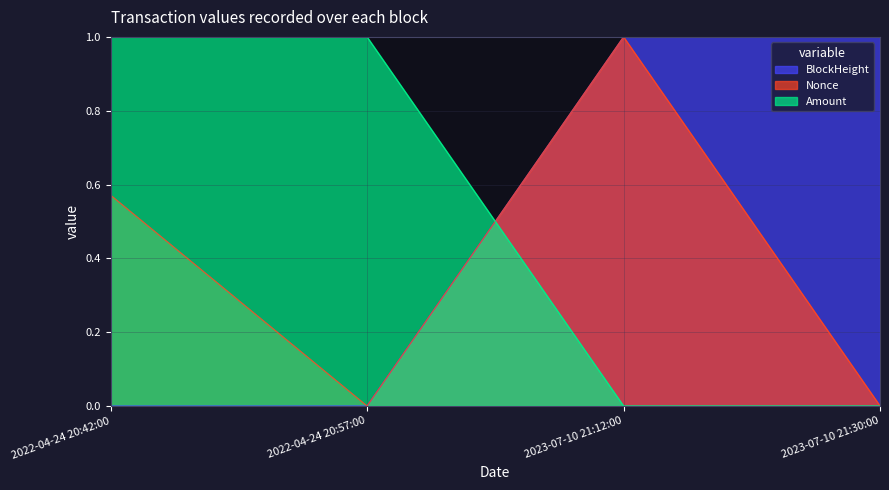

Reading left to right, extract all data points from this chart.

BlockHeight: 2022-04-24 20:42:00=0.0	2022-04-24 20:57:00=0.0	2023-07-10 21:12:00=1.0	2023-07-10 21:30:00=1.0
Nonce: 2022-04-24 20:42:00=0.6	2022-04-24 20:57:00=0.0	2023-07-10 21:12:00=1.0	2023-07-10 21:30:00=0.0
Amount: 2022-04-24 20:42:00=1.0	2022-04-24 20:57:00=1.0	2023-07-10 21:12:00=0.0	2023-07-10 21:30:00=0.0